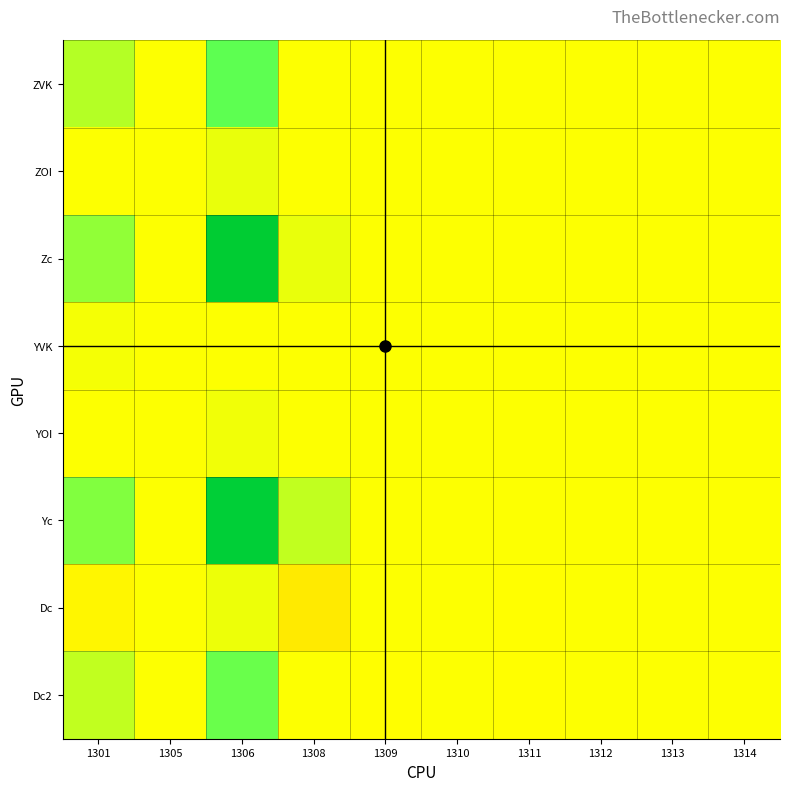

Reading right to left, list all the values displayed in this chart.

ZVK: 1314=0.0	1313=0.0	1312=0.0	1311=0.0	1310=0.0	1309=0.0	1308=0.0	1306=0.3	1305=0.0	1301=0.1
ZOI: 1314=0.0	1313=0.0	1312=0.0	1311=0.0	1310=0.0	1309=0.0	1308=0.0	1306=0.0	1305=0.0	1301=0.0
Zc: 1314=0.0	1313=0.0	1312=0.0	1311=0.0	1310=0.0	1309=0.0	1308=0.0	1306=1.0	1305=0.0	1301=0.2
YVK: 1314=0.0	1313=0.0	1312=0.0	1311=0.0	1310=0.0	1309=0.0	1308=0.0	1306=0.0	1305=0.0	1301=0.0
YOI: 1314=0.0	1313=0.0	1312=0.0	1311=0.0	1310=0.0	1309=0.0	1308=0.0	1306=0.0	1305=0.0	1301=0.0
Yc: 1314=0.0	1313=0.0	1312=0.0	1311=0.0	1310=0.0	1309=0.0	1308=0.1	1306=1.0	1305=0.0	1301=0.2
Dc: 1314=0.0	1313=0.0	1312=0.0	1311=-0.0	1310=0.0	1309=0.0	1308=-0.1	1306=0.0	1305=0.0	1301=-0.0
Dc2: 1314=0.0	1313=0.0	1312=0.0	1311=-0.0	1310=0.0	1309=-0.0	1308=0.0	1306=0.3	1305=0.0	1301=0.1